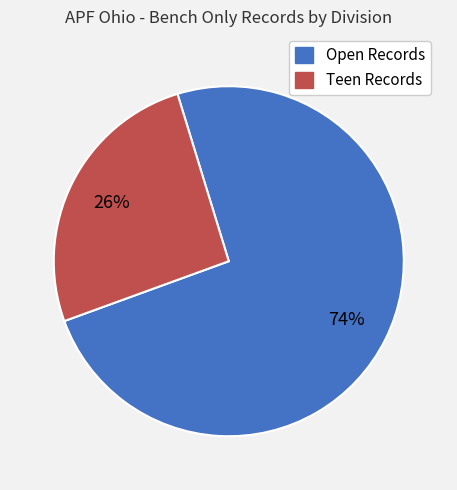

To the nearest percent, what is the difference between the largest and smallest slice percentages?

48%